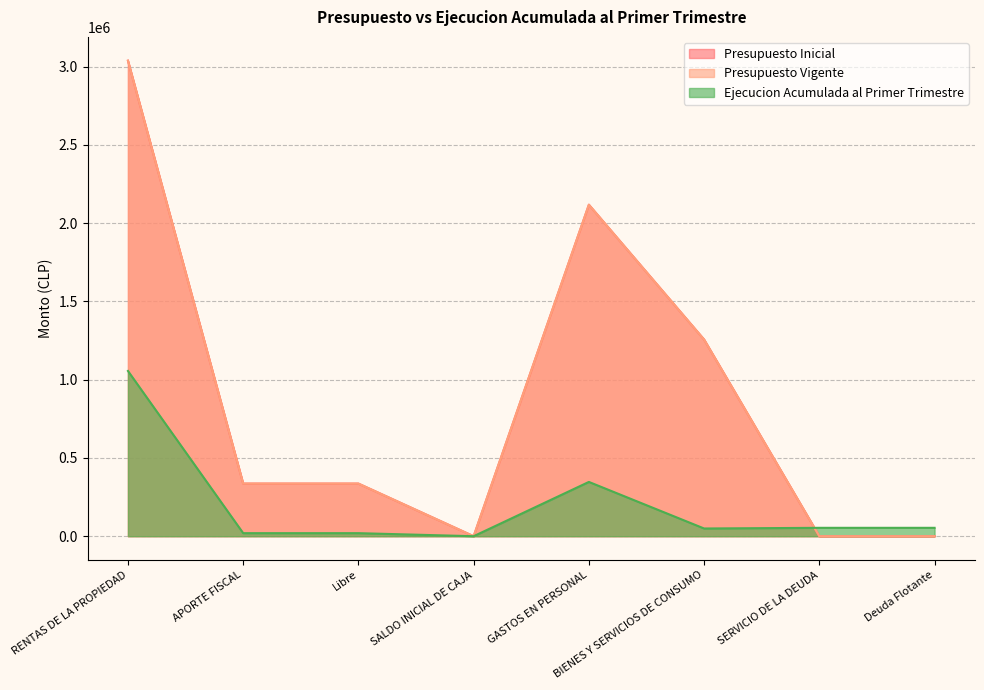

What is the spread (max minus min) of values at GASTOS EN PERSONAL?

1771385